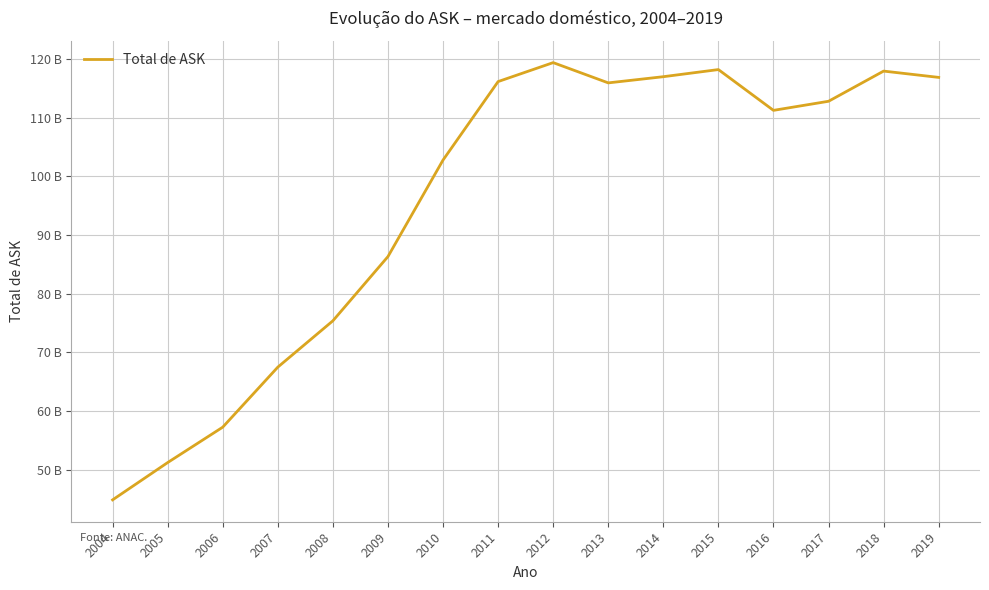

Is it true that the value at 2019 is 116865470532?

True